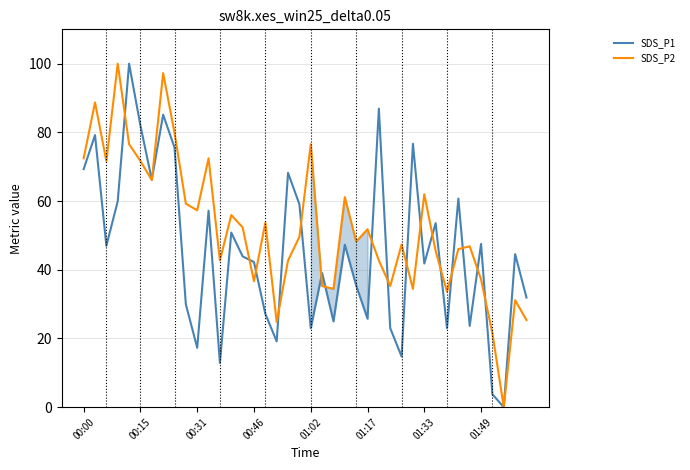

Which category has the lowest value across all series?

37